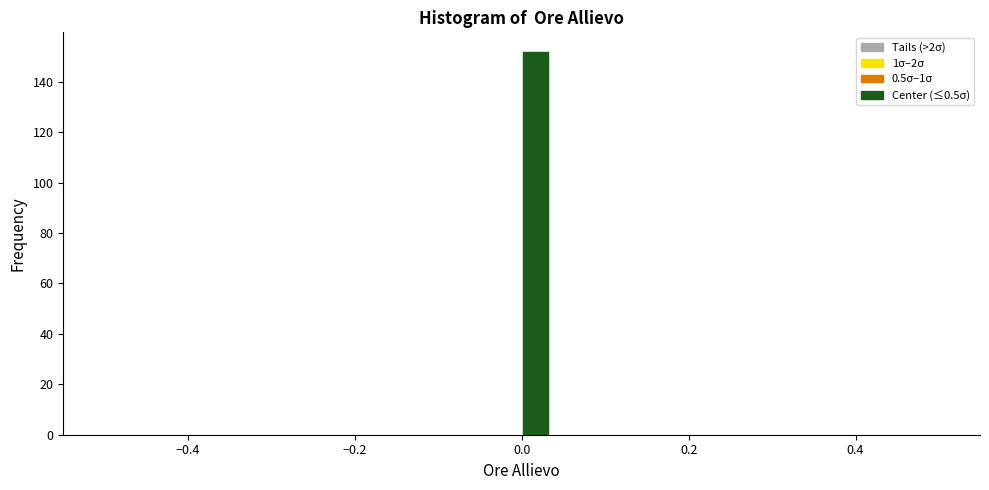

Around what value on the x-axis is the tallest bar? Give the approximate position of its centre, as read against the axis.

0.02